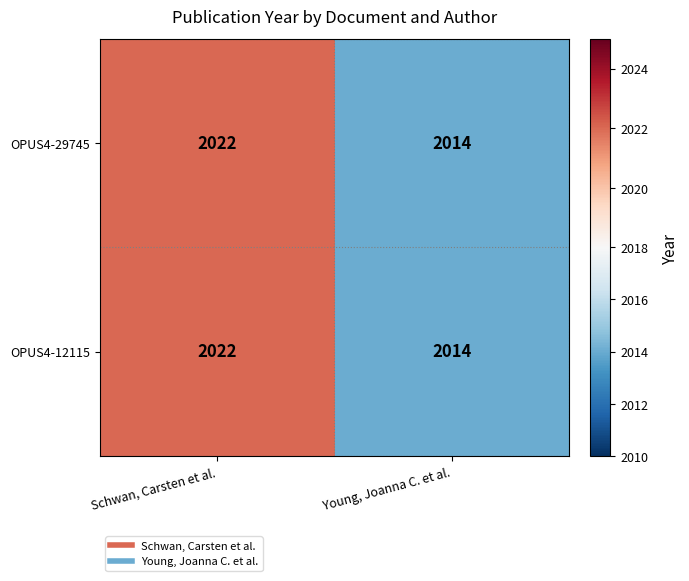

What is the approximate value of OPUS4-12115 at Young, Joanna C. et al.?

2014